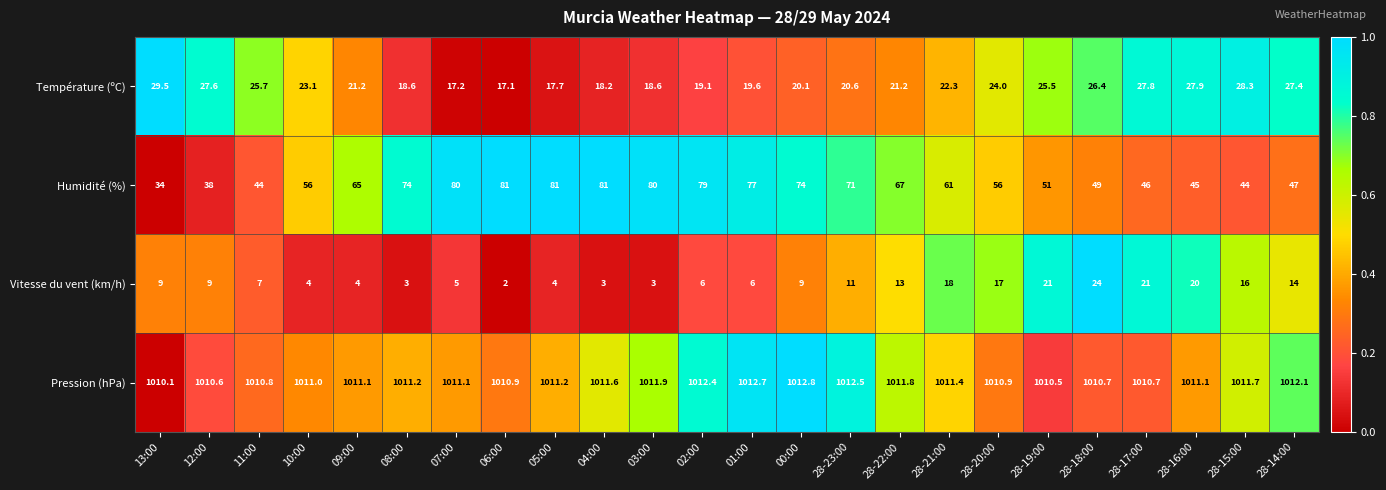

Which series has the largest total across all categories?

Pression (hPa)